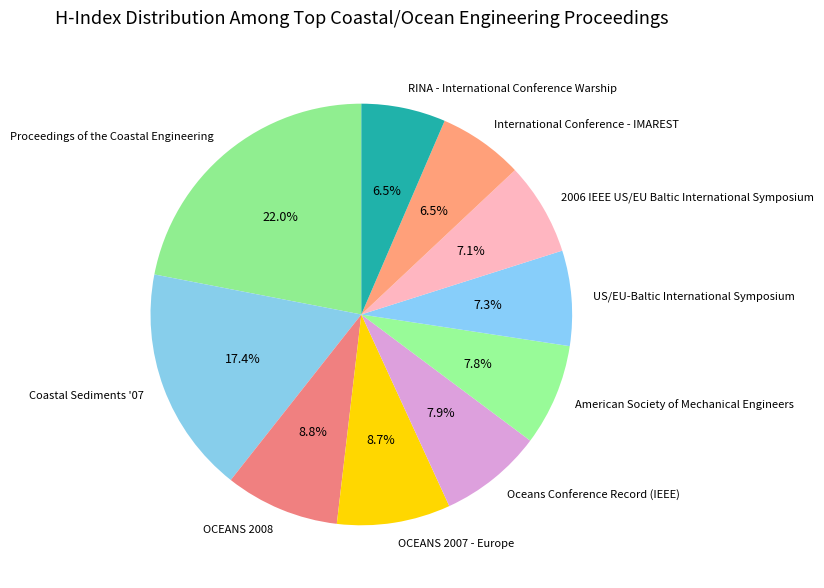

Is the sum of Oceans Conference Record (IEEE) and American Society of Mechanical Engineers greater than half?

No